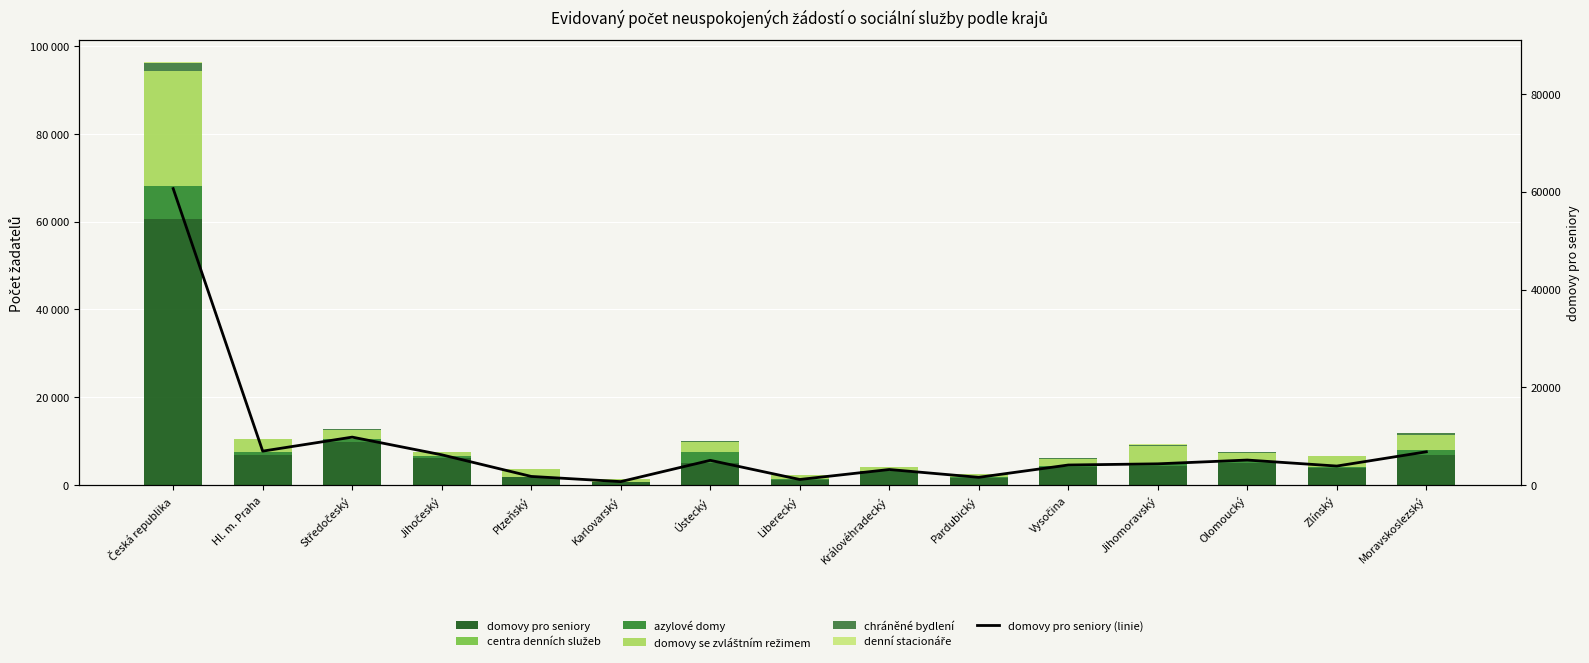

What is the greatest value displayed?

60643